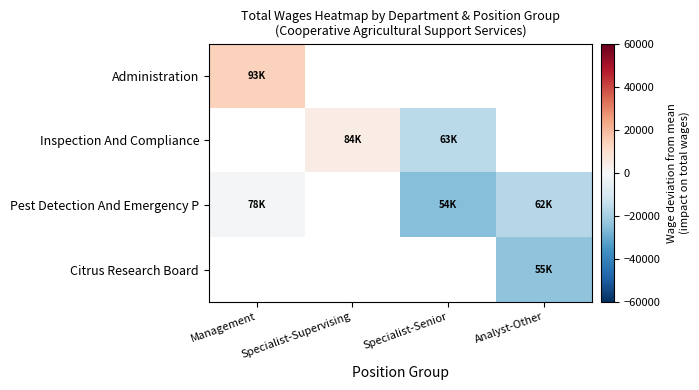

List the series in order of their overall mean, highest first.

Administration, Inspection And Compliance, Pest Detection And Emergency P, Citrus Research Board